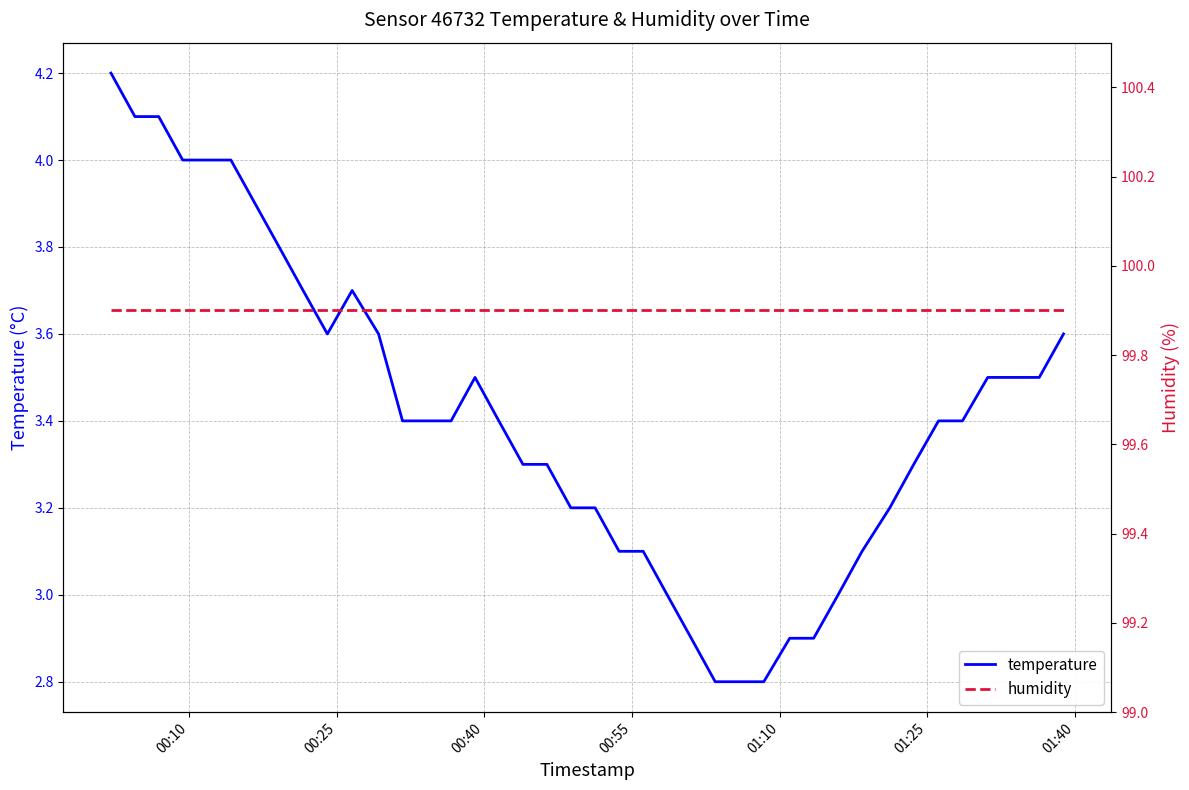

Reading left to right, extract all data points from this chart.

temperature: 4.2	4.1	4.1	4.0	4.0	4.0	3.9	3.8	3.7	3.6	3.7	3.6	3.4	3.4	3.4	3.5	3.4	3.3	3.3	3.2	3.2	3.1	3.1	3.0	2.9	2.8	2.8	2.8	2.9	2.9	3.0	3.1	3.2	3.3	3.4	3.4	3.5	3.5	3.5	3.6
humidity: 99.9	99.9	99.9	99.9	99.9	99.9	99.9	99.9	99.9	99.9	99.9	99.9	99.9	99.9	99.9	99.9	99.9	99.9	99.9	99.9	99.9	99.9	99.9	99.9	99.9	99.9	99.9	99.9	99.9	99.9	99.9	99.9	99.9	99.9	99.9	99.9	99.9	99.9	99.9	99.9